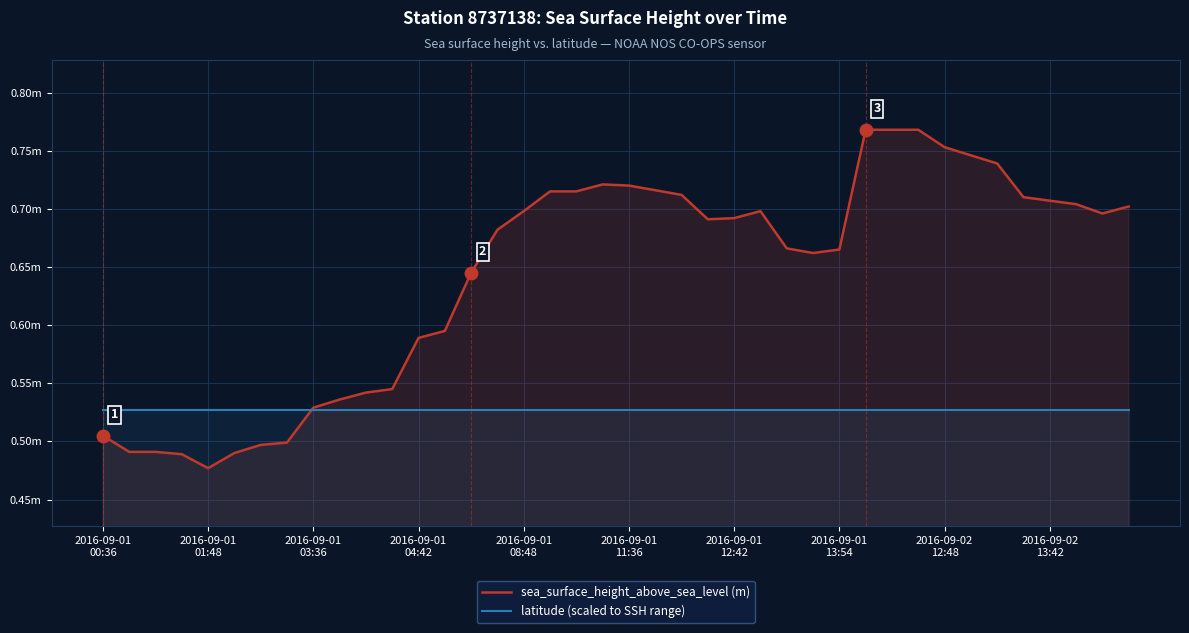

What are all the series names shown in the legend?

sea_surface_height_above_sea_level, latitude (scaled)